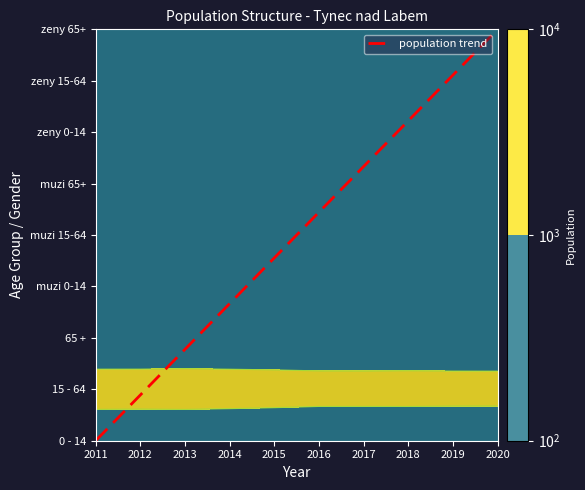

How many data points are less than 4?

5